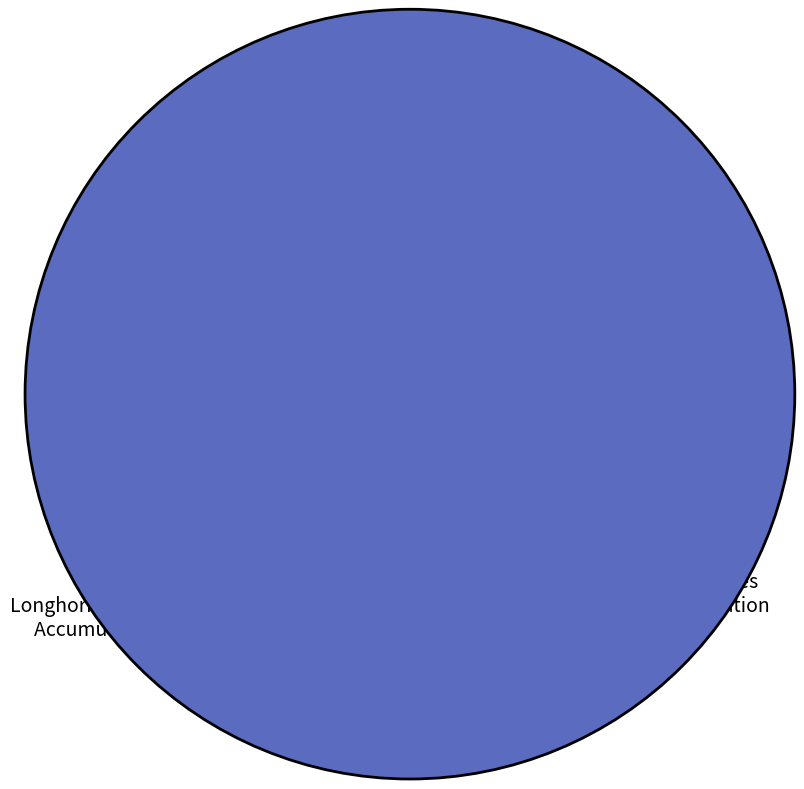

Is there any slice that represents more than half of the pie?

Yes